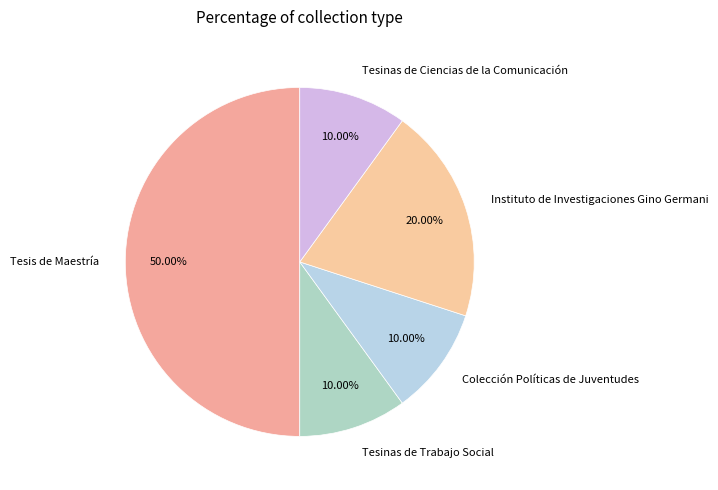

What is the largest slice in the pie chart?

Tesis de Maestría